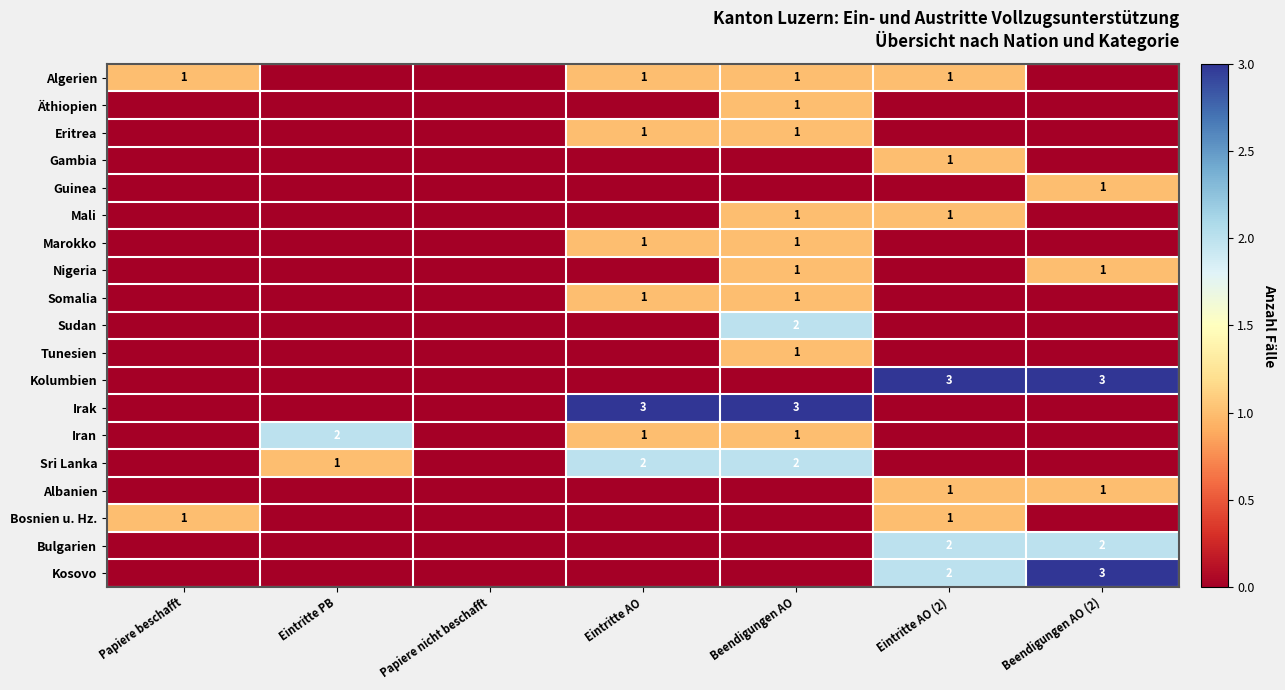

The value of Marokko at Eintritte AO is 1. True or false?

True